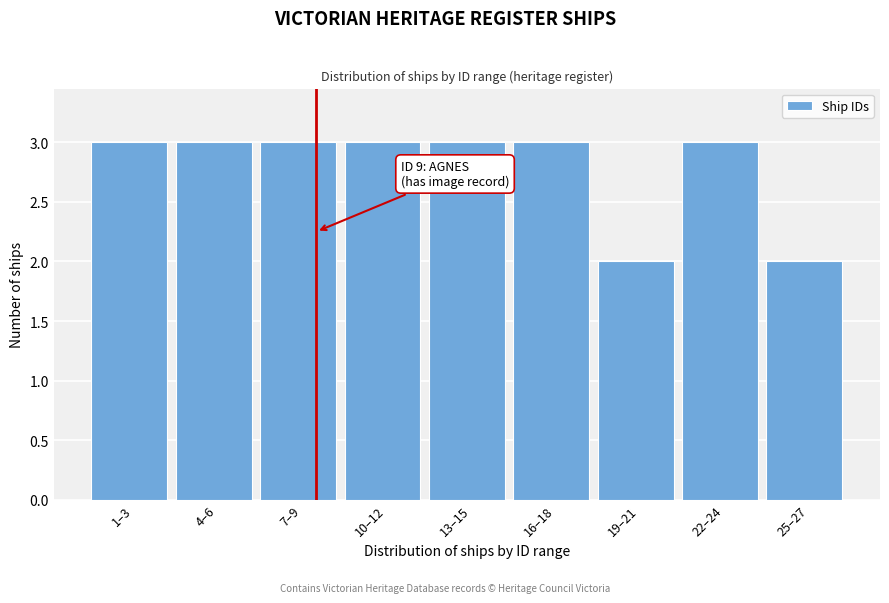

Reading left to right, what are all the values shown in this chart?

3	3	3	3	3	3	2	3	2